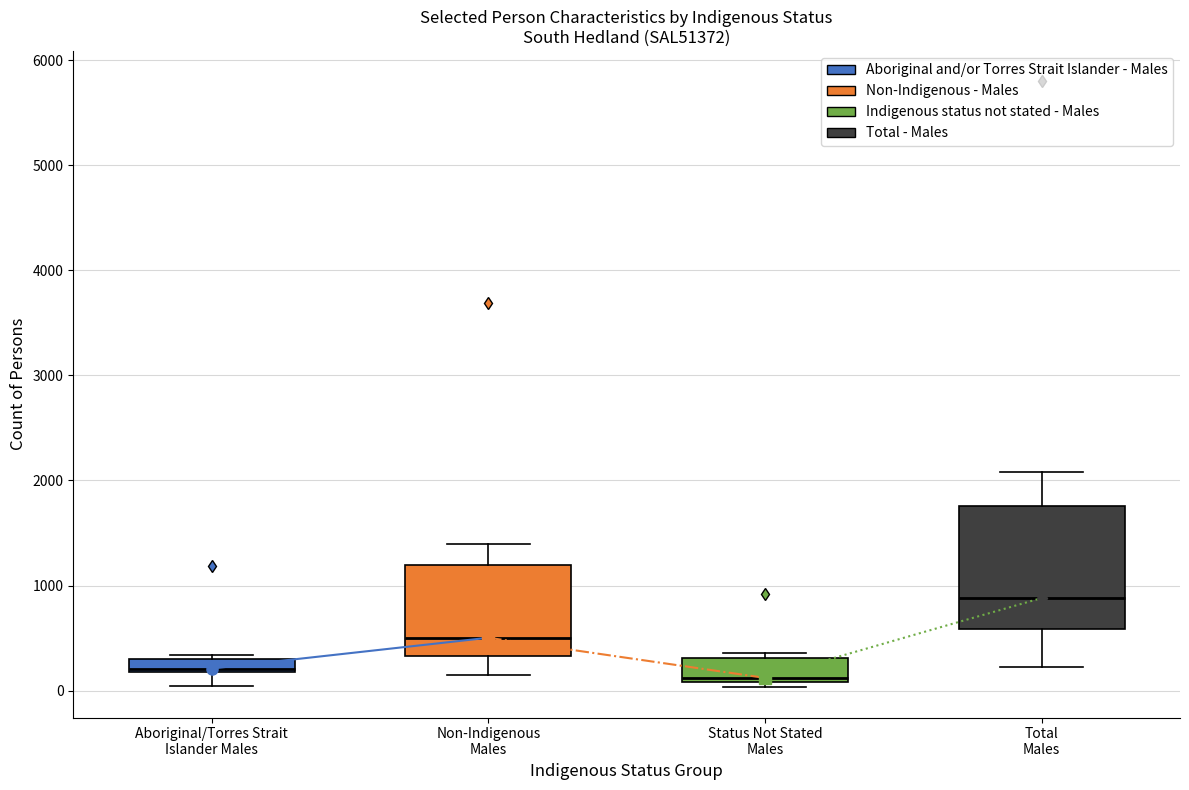

Which box is the tallest, from its lower edge to its upper edge?

Total Males